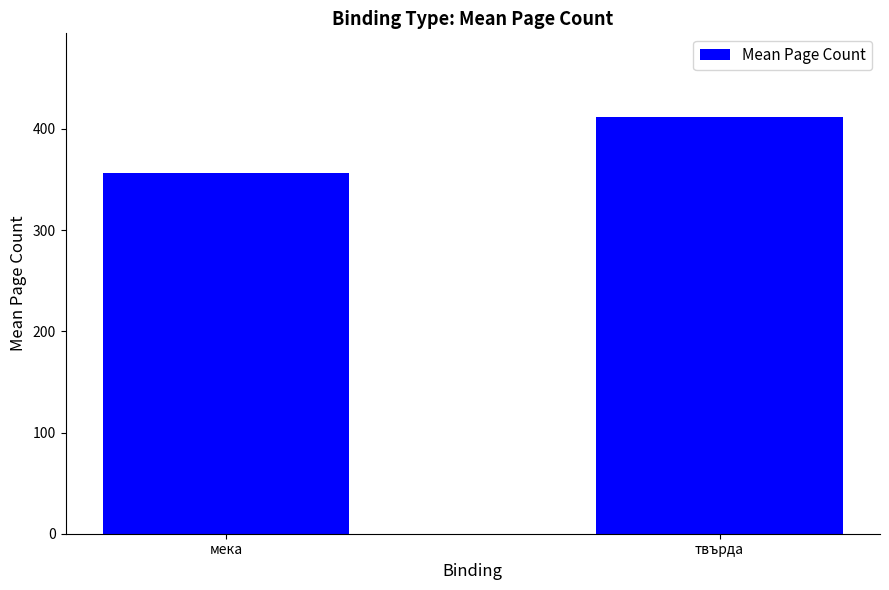

What is the approximate value at мека, to the nearest 10?

360